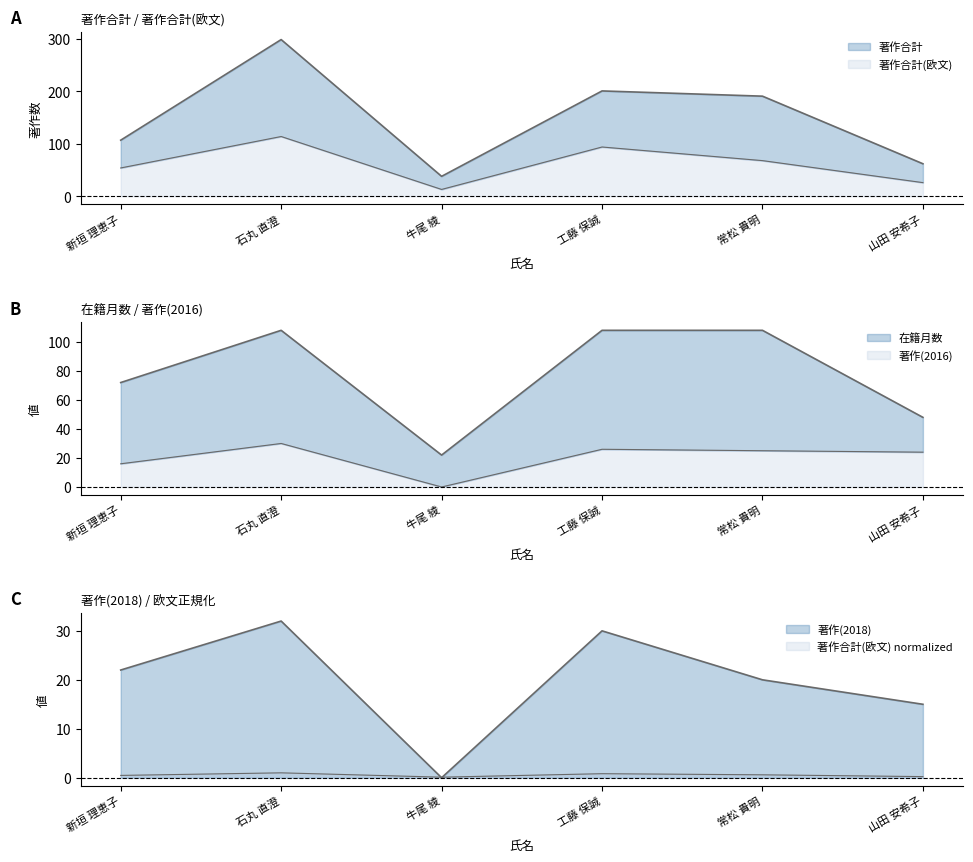

Between 新垣 理恵子 and 山田 安希子, which series saw the biggest shift?

著作合計